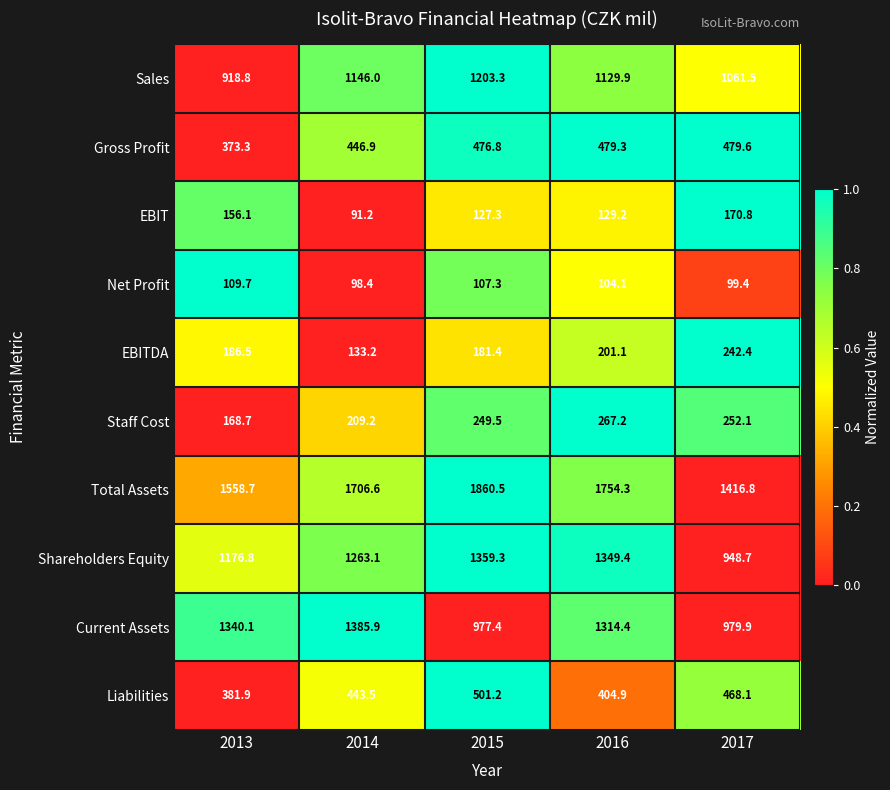

What is the sum of all Gross Profit values?

2255.9